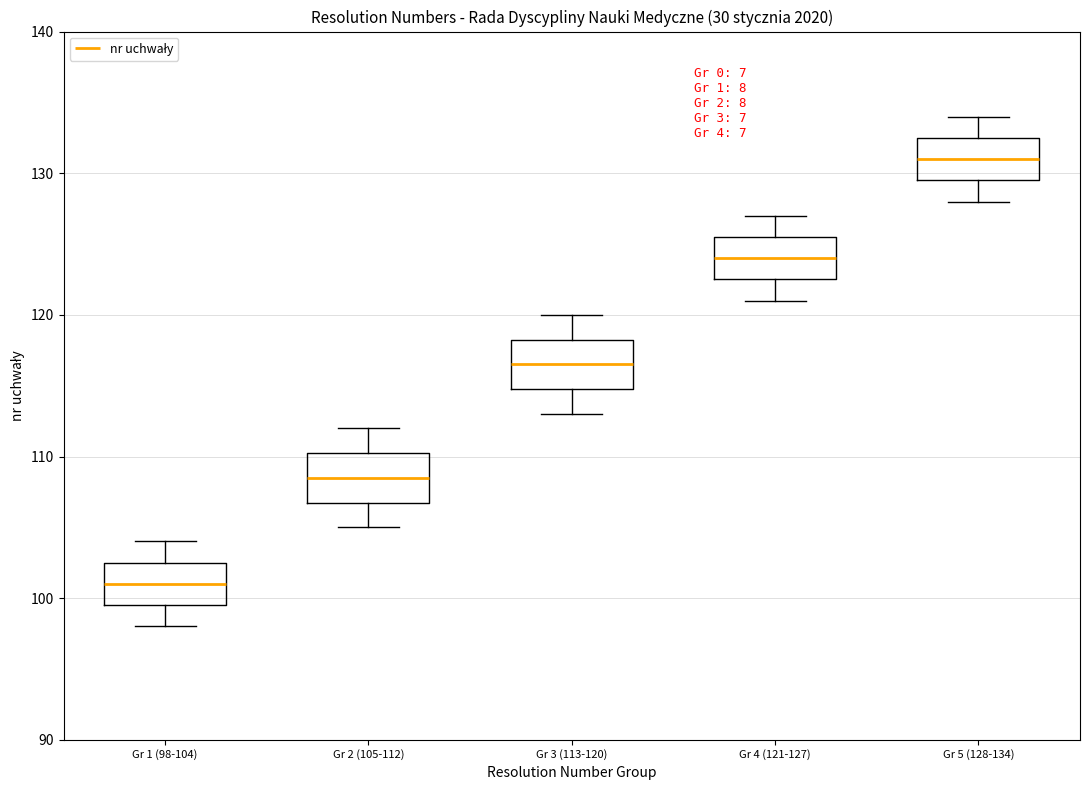

Which box's median line is the highest?

Gr 5 (128-134)